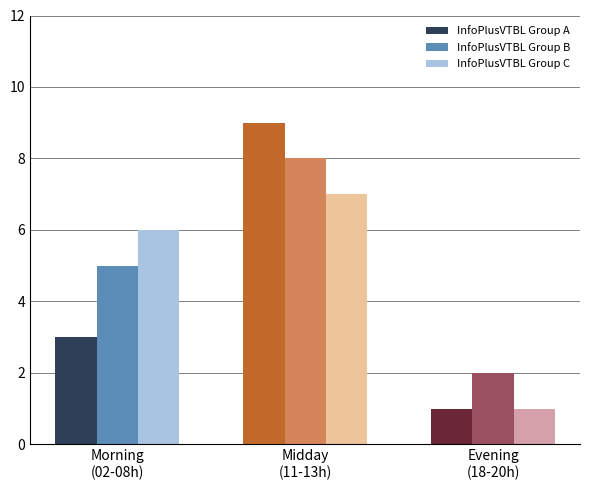

Is the value of InfoPlusVTBL Group B at Midday
(11-13h) greater than the value of InfoPlusVTBL Group A at Morning
(02-08h)?

Yes